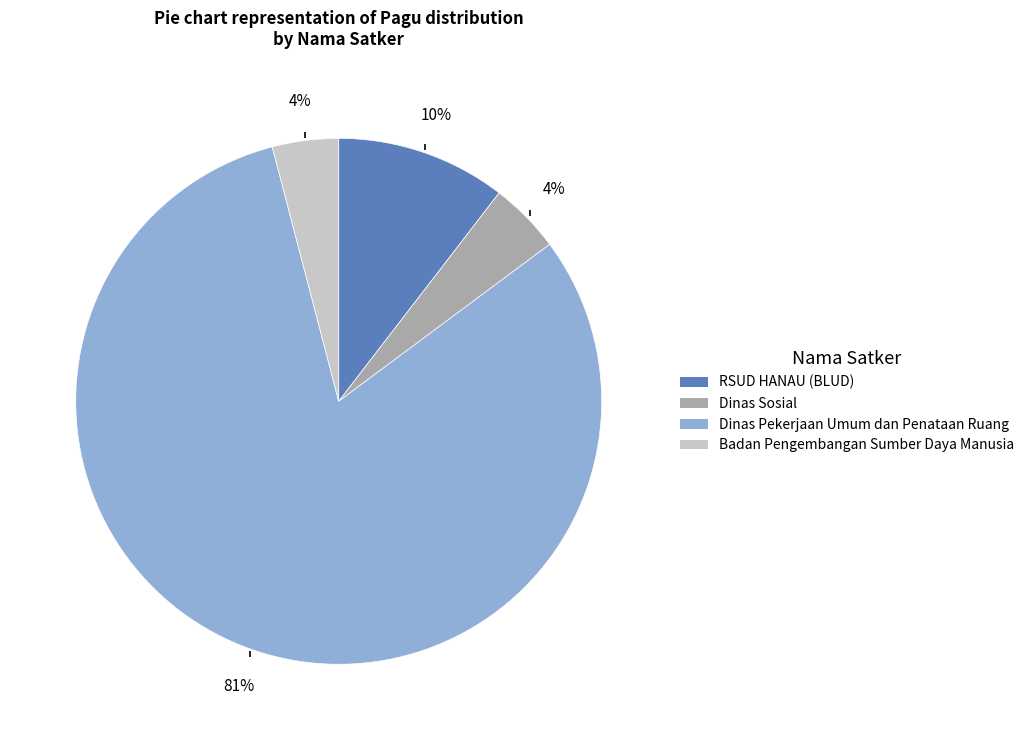

Do Badan Pengembangan Sumber Daya Manusia and Dinas Sosial together represent more than half of the pie?

No